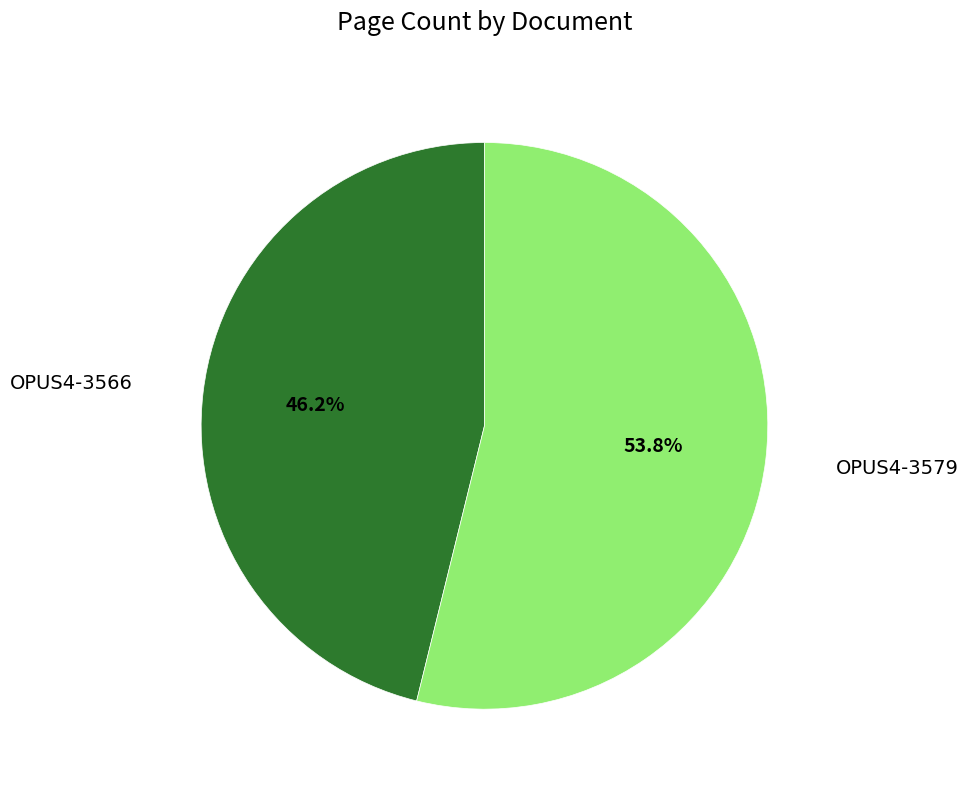

Is there any slice that represents more than half of the pie?

Yes